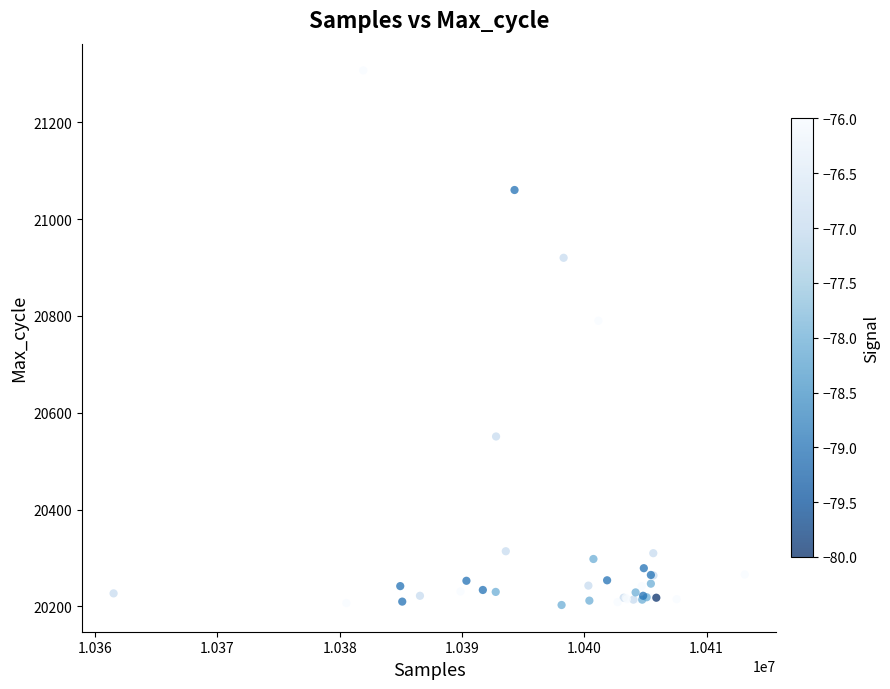

What Y value in the scatter plot is closest to 20755?

20790